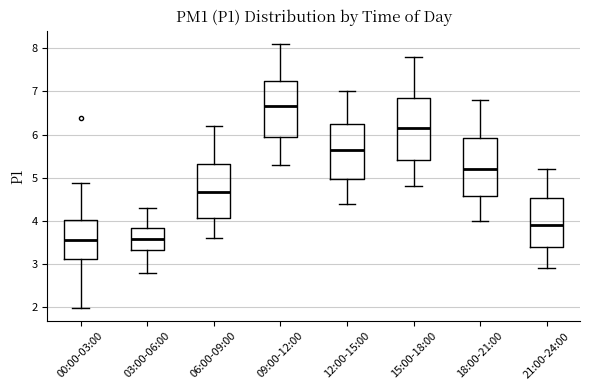

Reading left to right, transcribe this box plot: for each box, give where its median line is, the range the box spans, and where its two whiskers end, as read against the y-axis. The values are not printed on the chart, so give them approximately, as read against the axis.

00:00-03:00: median 3.6, box 3.1 to 4.0, whiskers 2.0 to 4.9
03:00-06:00: median 3.6, box 3.3 to 3.8, whiskers 2.8 to 4.3
06:00-09:00: median 4.7, box 4.1 to 5.3, whiskers 3.6 to 6.2
09:00-12:00: median 6.7, box 5.9 to 7.3, whiskers 5.3 to 8.1
12:00-15:00: median 5.7, box 5.0 to 6.3, whiskers 4.4 to 7.0
15:00-18:00: median 6.2, box 5.4 to 6.9, whiskers 4.8 to 7.8
18:00-21:00: median 5.2, box 4.6 to 5.9, whiskers 4.0 to 6.8
21:00-24:00: median 3.9, box 3.4 to 4.5, whiskers 2.9 to 5.2